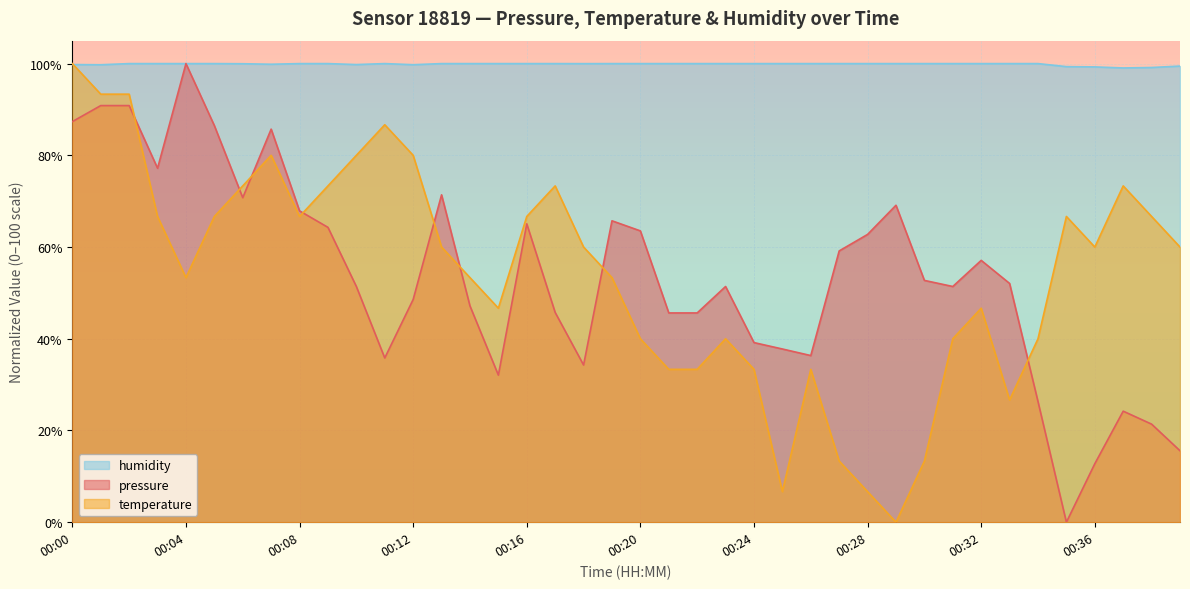

What is the sum of all pressure values?

2142.6